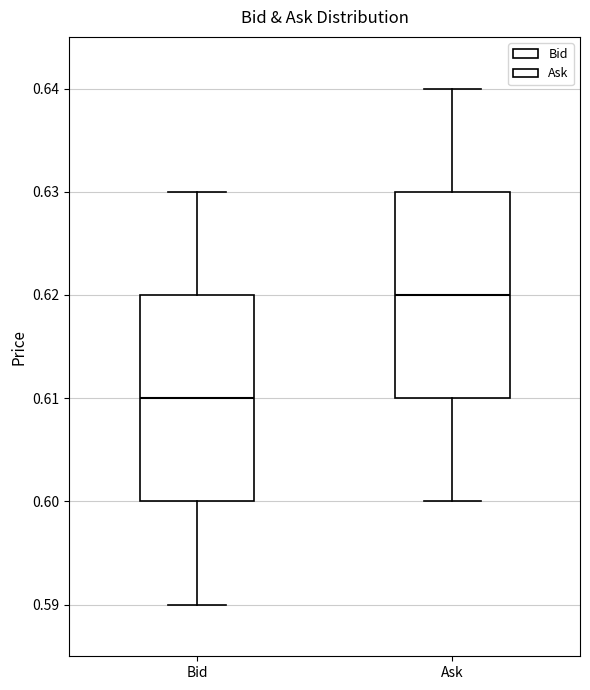

Which box's median line is the lowest?

Bid